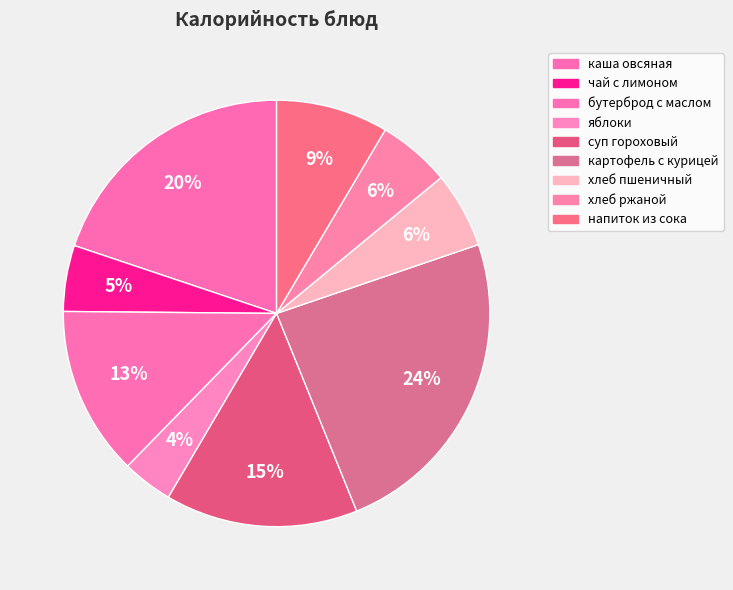

Count the number of slices in the pie.

9